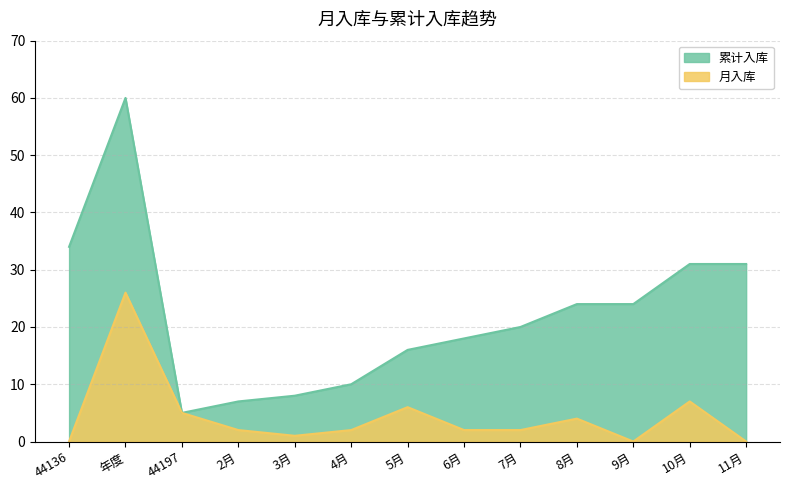

In 月入库, how many points are lower than both neighbors (excluding endpoints)?

2